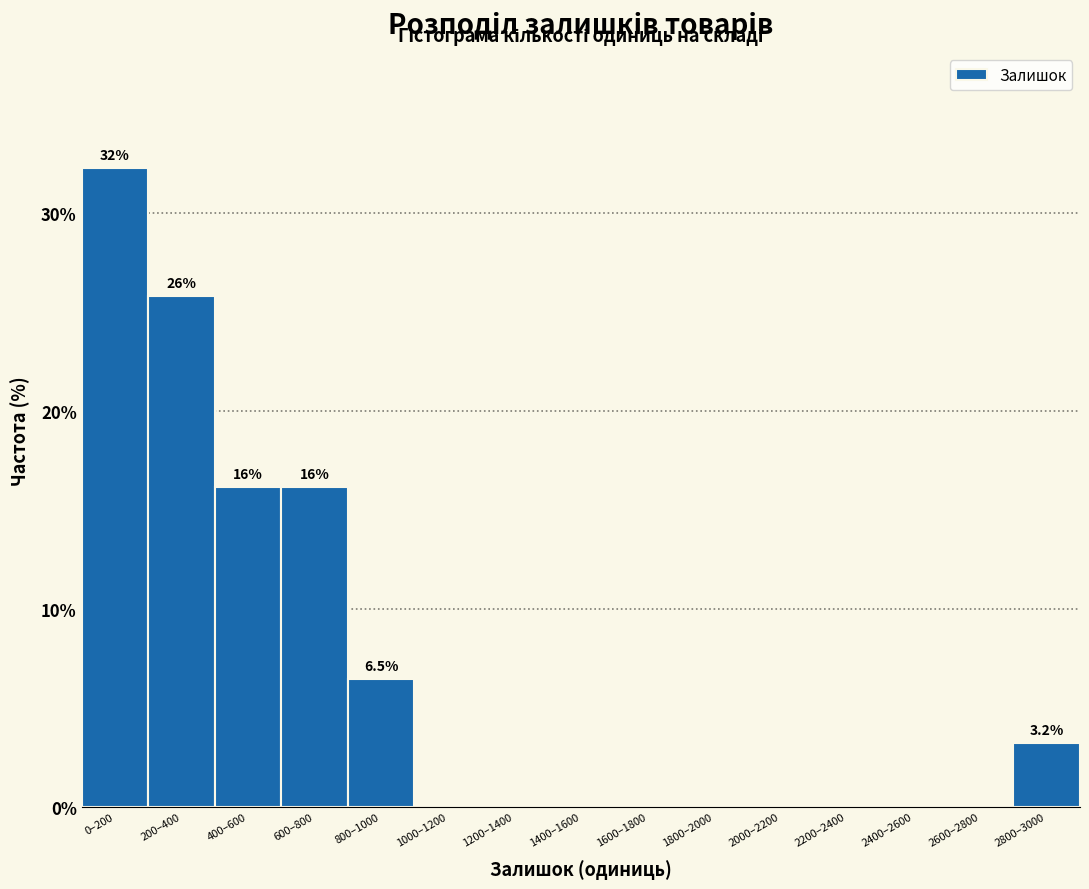

Reading left to right, what are all the values shown in this chart?

0–200=32.3	200–400=25.8	400–600=16.1	600–800=16.1	800–1000=6.5	1000–1200=0.0	1200–1400=0.0	1400–1600=0.0	1600–1800=0.0	1800–2000=0.0	2000–2200=0.0	2200–2400=0.0	2400–2600=0.0	2600–2800=0.0	2800–3000=3.2